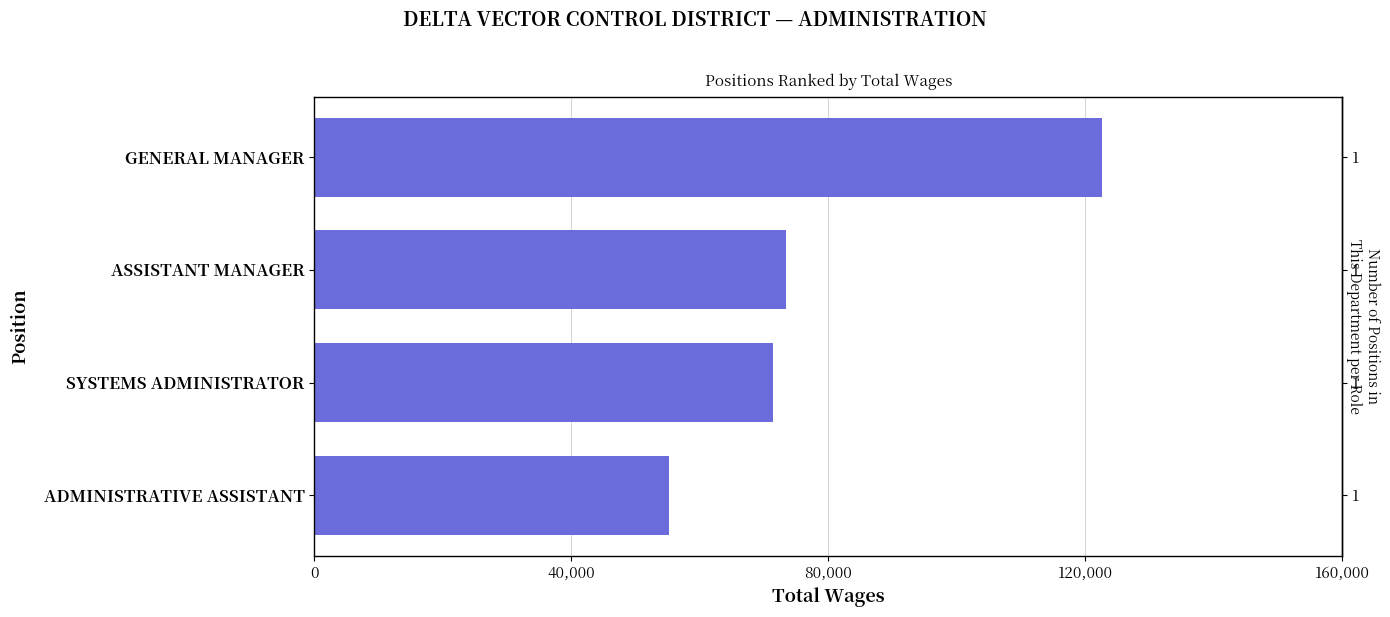

What is the value of the 1st bar from the left?

122666